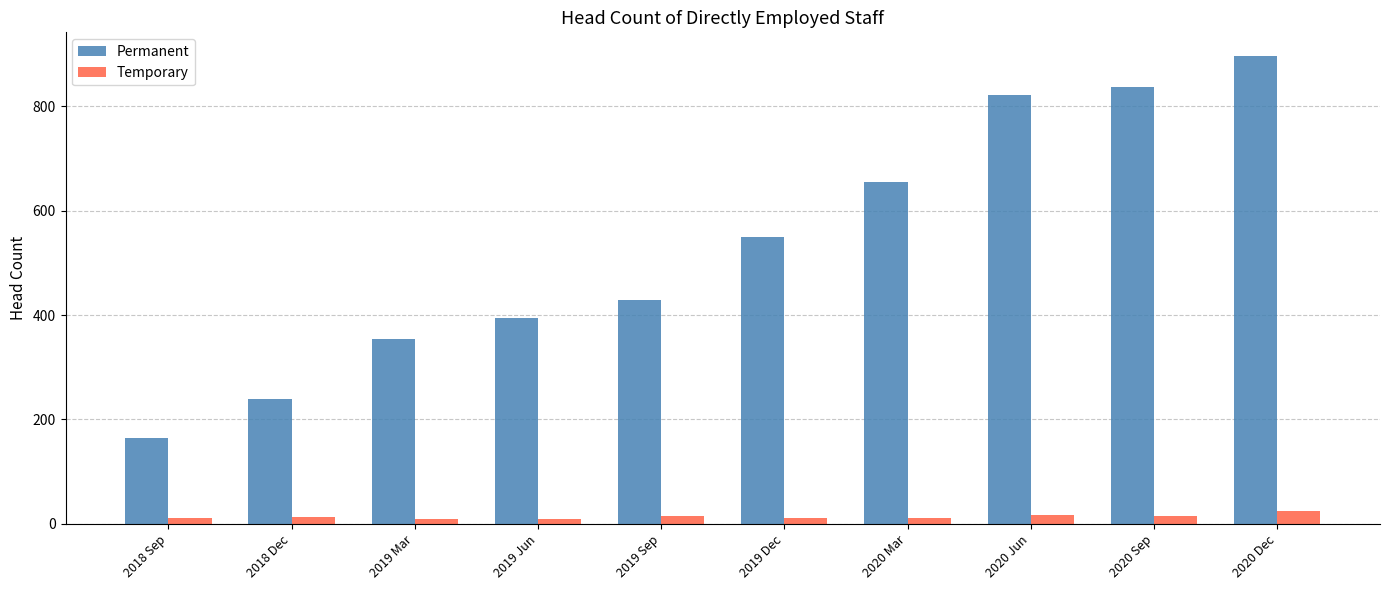

What is the spread (max minus min) of values at 2020 Mar?

644